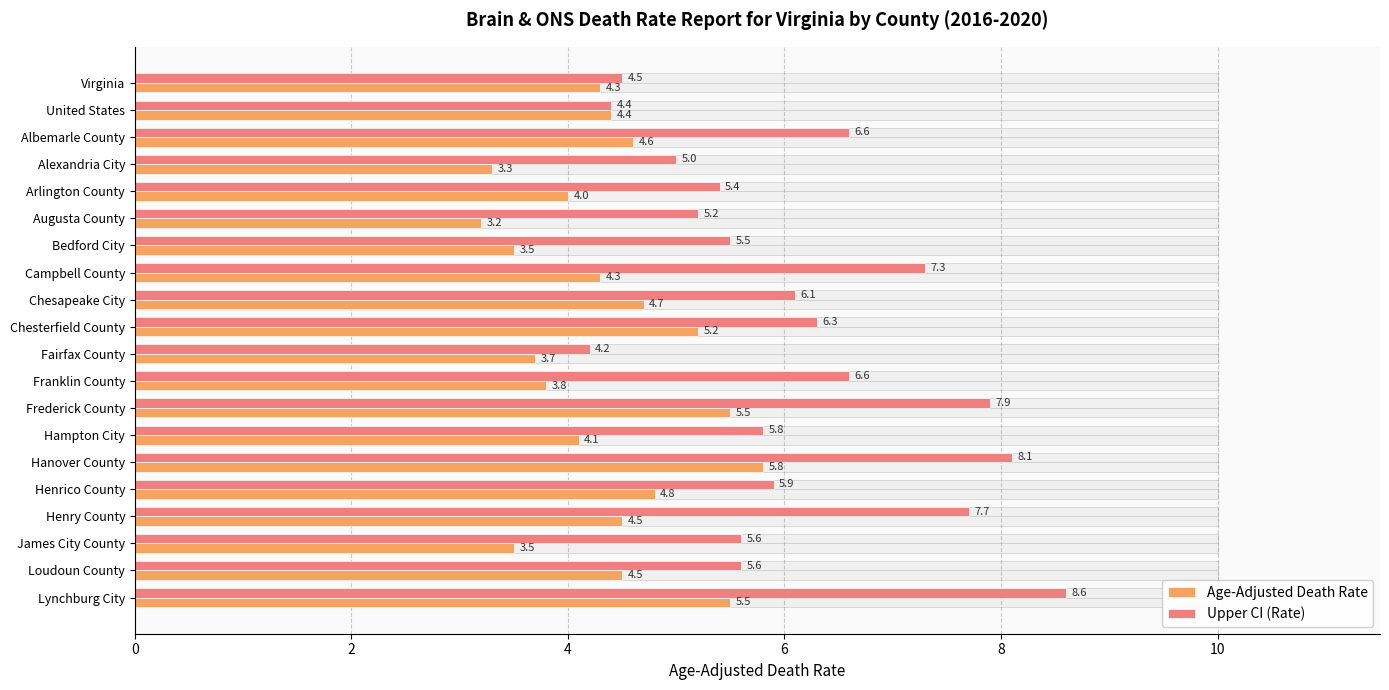

What value does the Age-Adjusted Death Rate series have at Fairfax County?

3.7